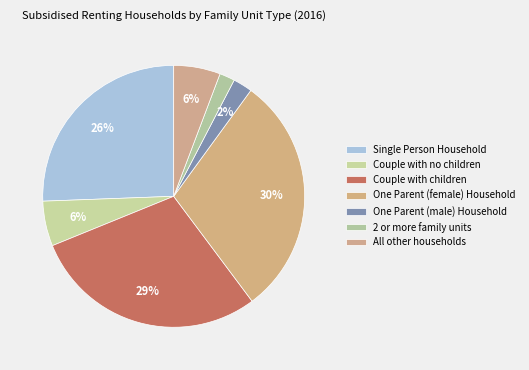

What is the largest slice in the pie chart?

One Parent (female) Household